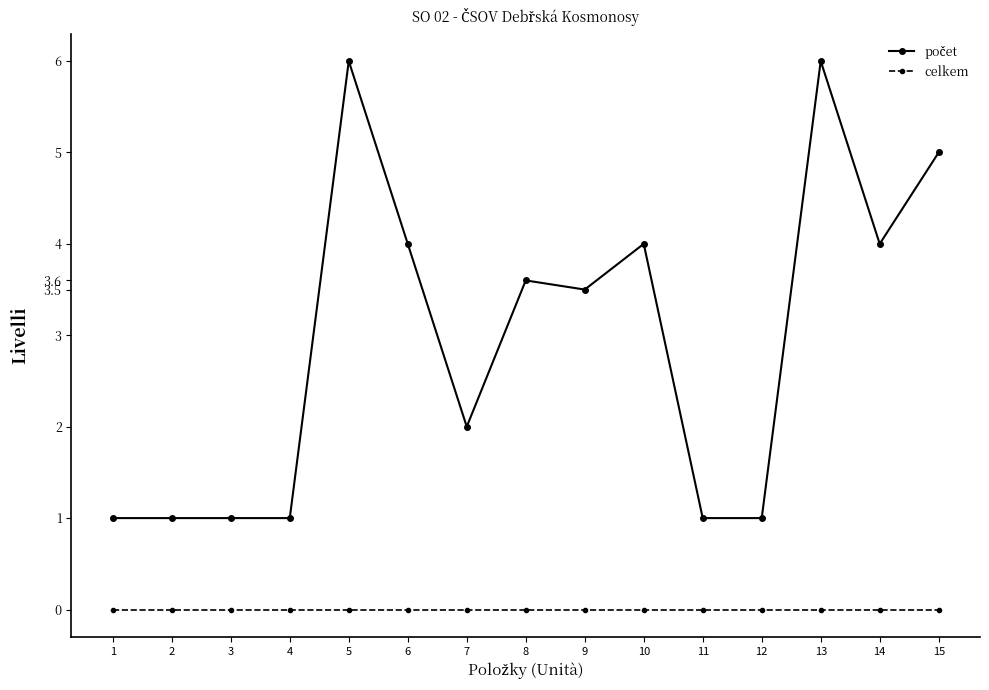

What is the maximum value shown in the chart?

6.0